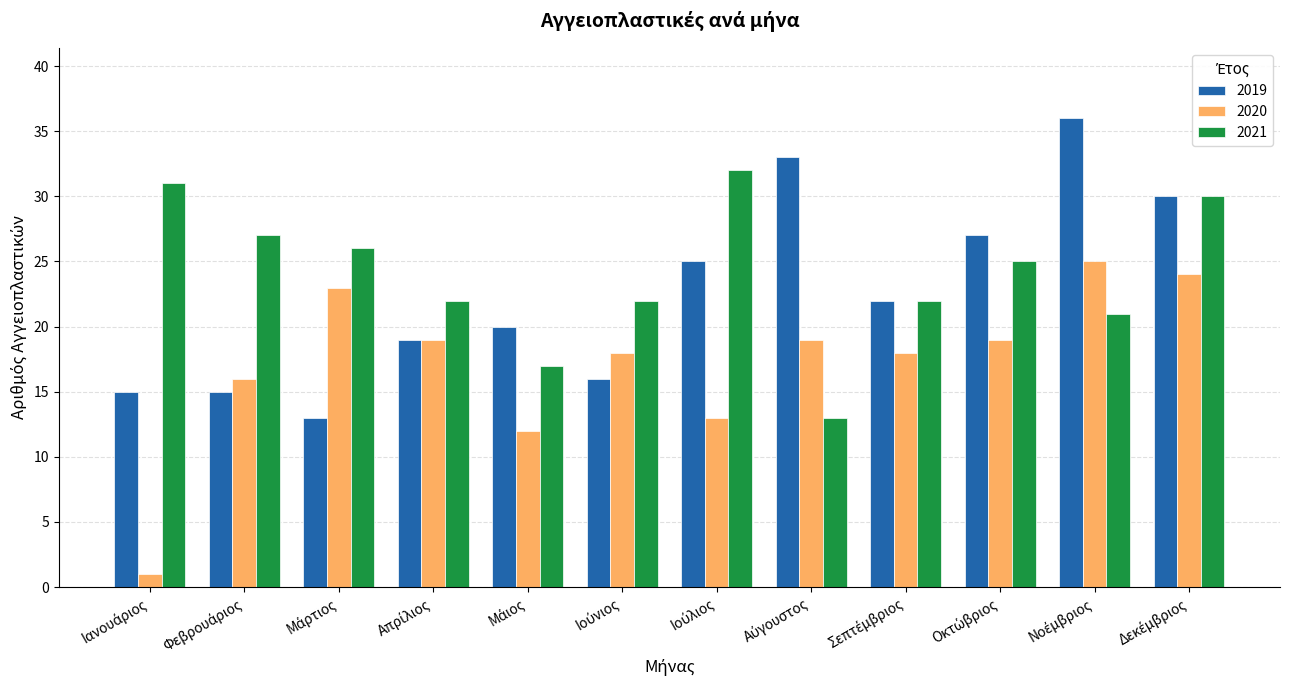

Rank the series by their maximum value, from lowest to highest.

2020, 2021, 2019